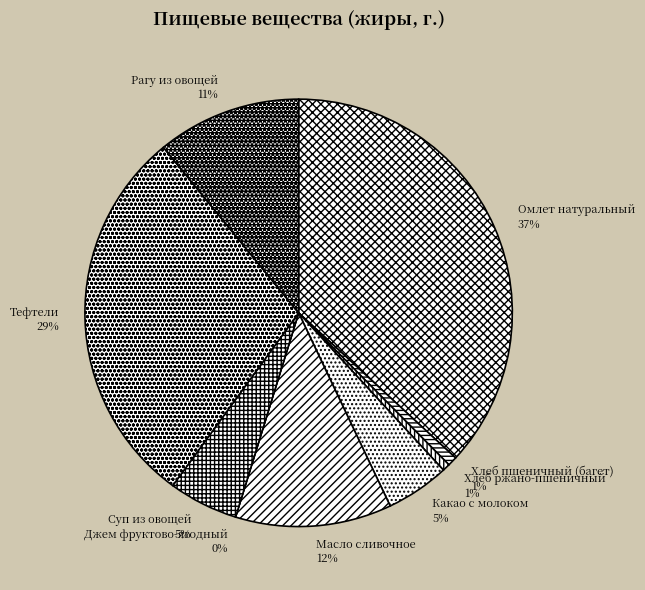

Count the number of slices in the pie.

9